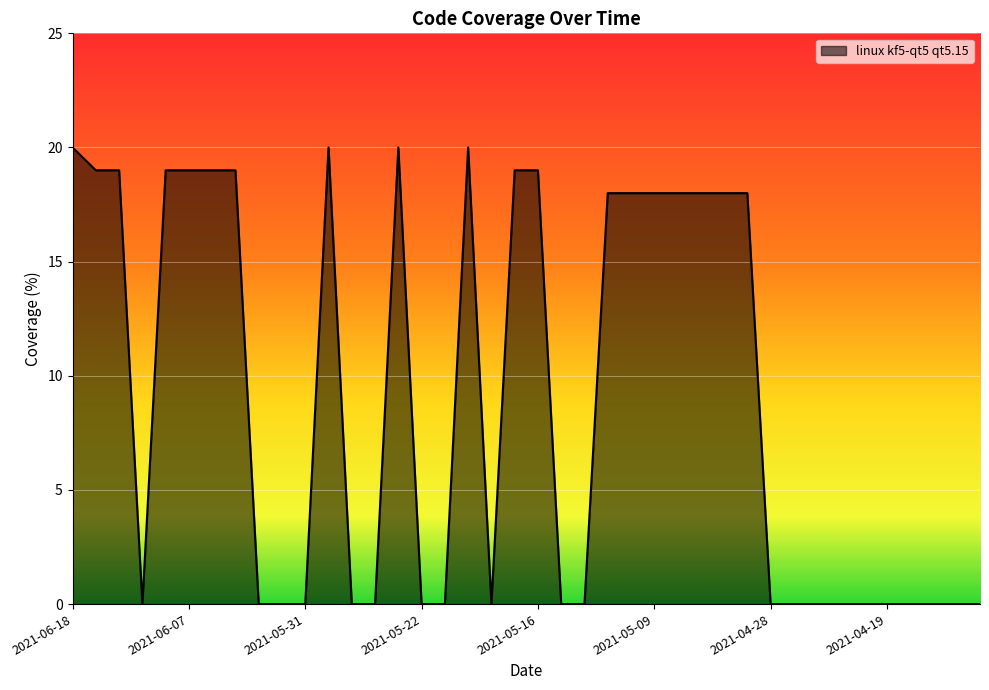

What is the difference between the maximum and minimum values?

20